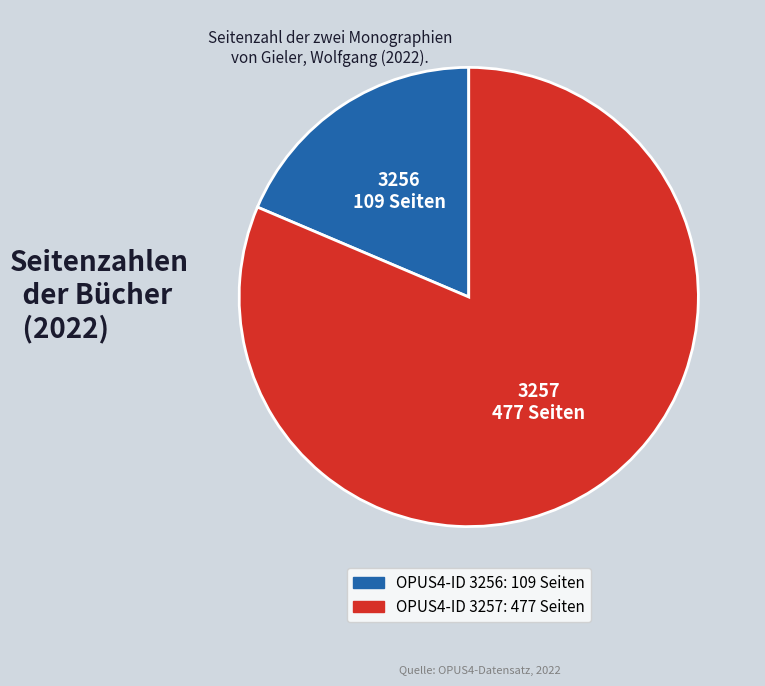

Does any single category account for the majority?

Yes